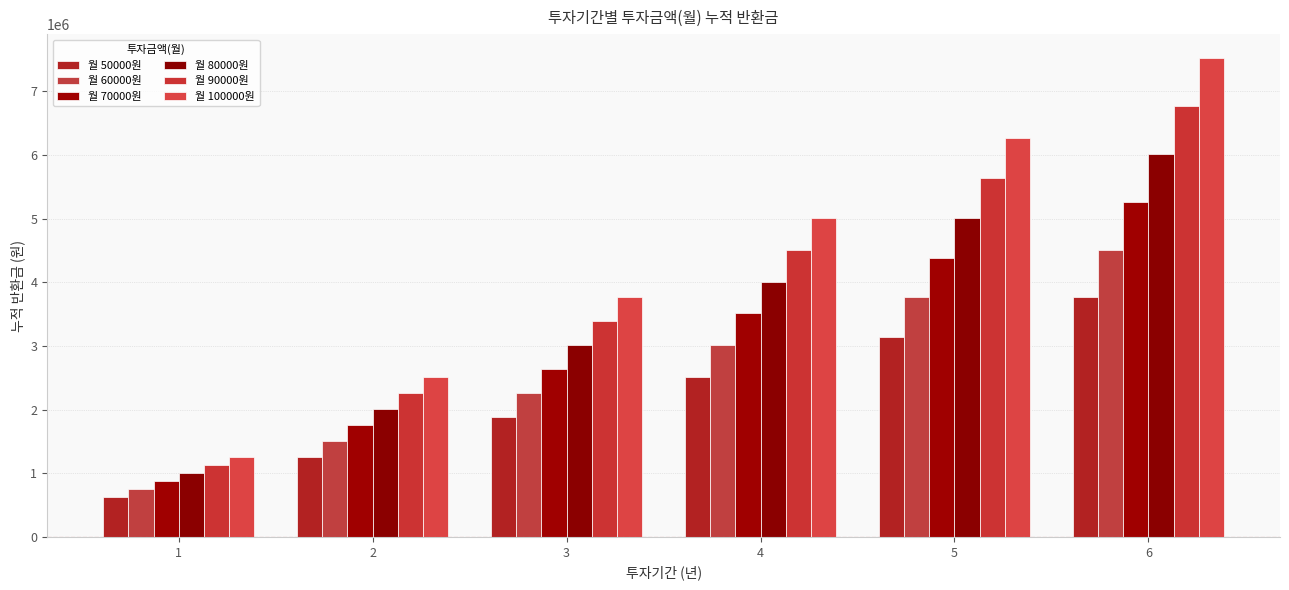

Rank the categories by 월 60000원 value from highest to lowest.

6, 5, 4, 3, 2, 1